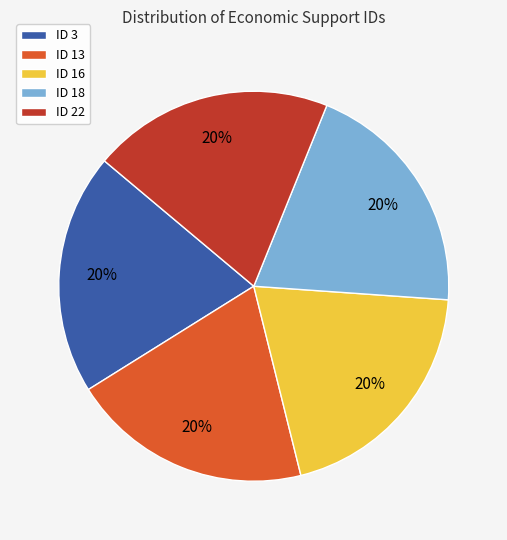

True or false: ID 22 accounts for 8% of the total.

False